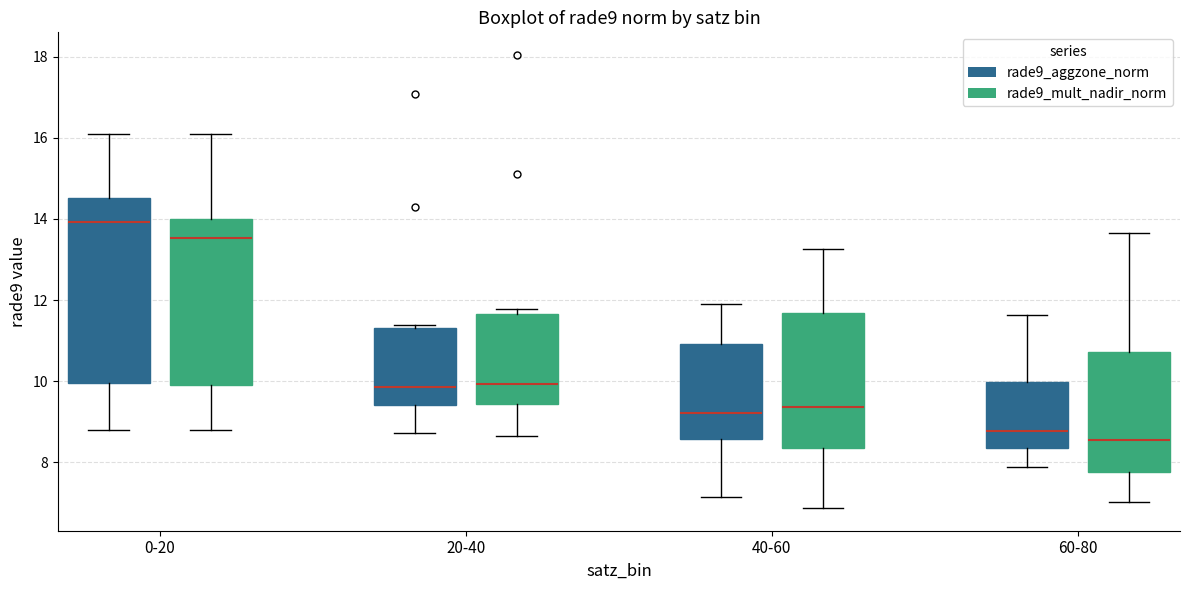

Reading left to right, transcribe this box plot: for each box, give where its median line is, the range the box spans, and where its two whiskers end, as read against the y-axis. The values are not printed on the chart, so give them approximately, as read against the axis.

0-20 (rade9_aggzone_norm): median 14.0, box 10.0 to 14.6, whiskers 8.8 to 16.0
0-20 (rade9_mult_nadir_norm): median 13.6, box 10.0 to 14.0, whiskers 8.8 to 16.0
20-40 (rade9_aggzone_norm): median 9.8, box 9.4 to 11.4, whiskers 8.8 to 11.4 (just above the box's upper edge)
20-40 (rade9_mult_nadir_norm): median 10.0, box 9.4 to 11.6, whiskers 8.6 to 11.8
40-60 (rade9_aggzone_norm): median 9.2, box 8.6 to 11.0, whiskers 7.2 to 11.8
40-60 (rade9_mult_nadir_norm): median 9.4, box 8.4 to 11.6, whiskers 6.8 to 13.2
60-80 (rade9_aggzone_norm): median 8.8, box 8.4 to 10.0, whiskers 7.8 to 11.6
60-80 (rade9_mult_nadir_norm): median 8.6, box 7.8 to 10.8, whiskers 7.0 to 13.6